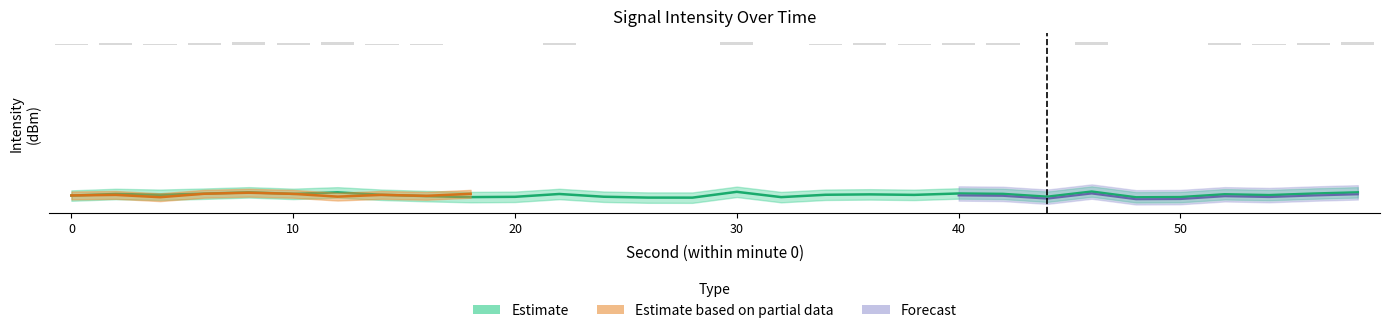

Is the value of intensity_center at 28 greater than the value of intensity_upper at 38?

No